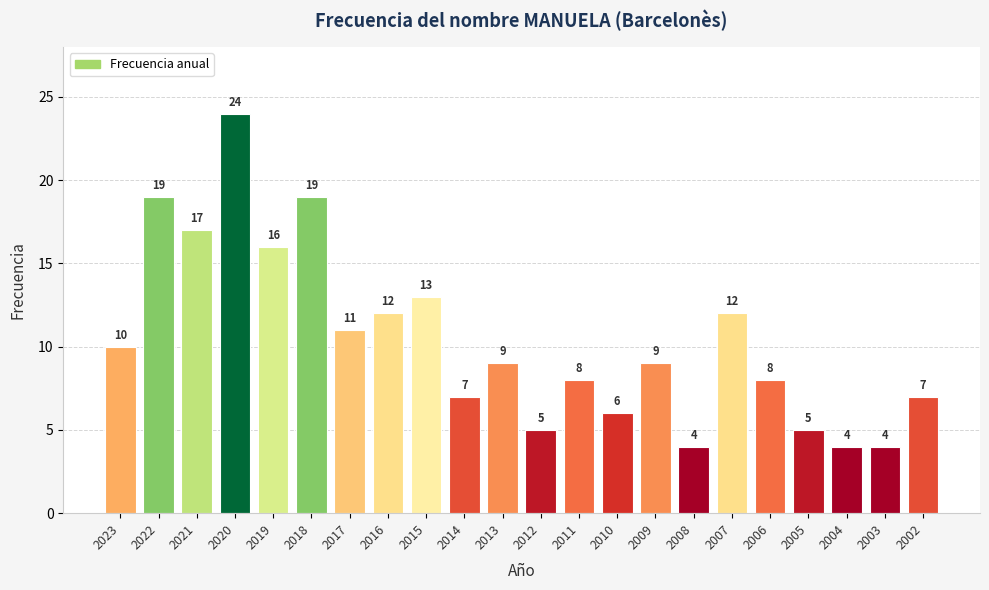

Approximately how many times larger is the value at 2014 compared to 2017?

0.6